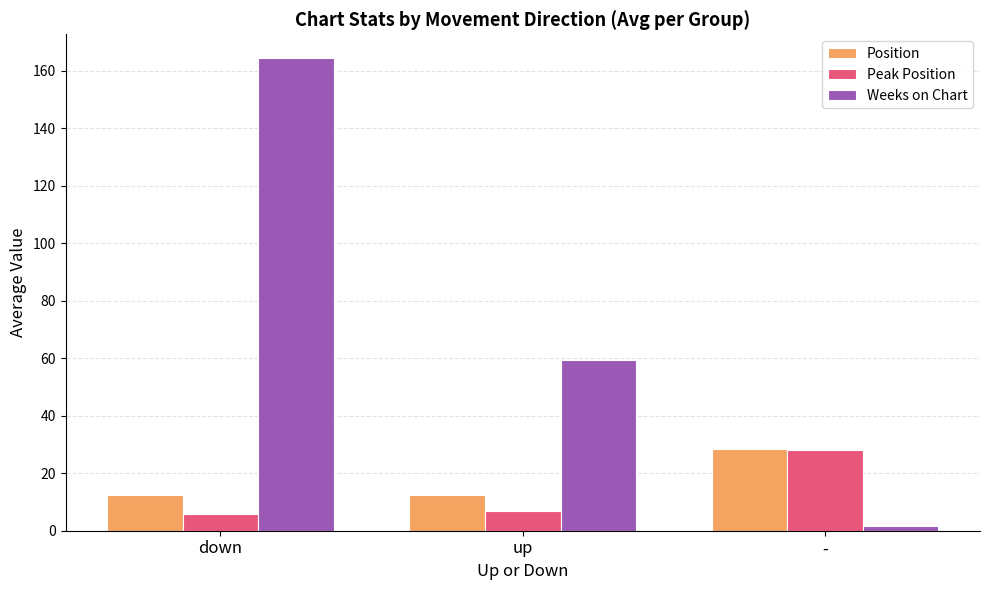

What are all the series names shown in the legend?

Position, Peak Position, Weeks on Chart